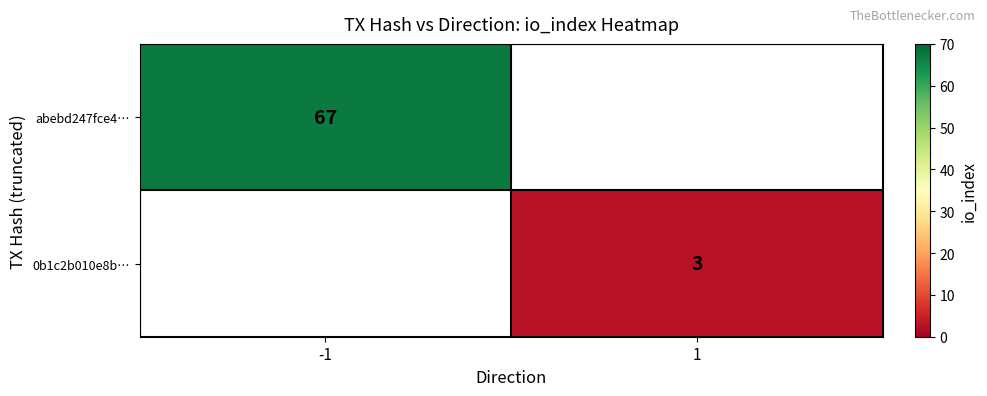

How many series are shown in this chart?

2